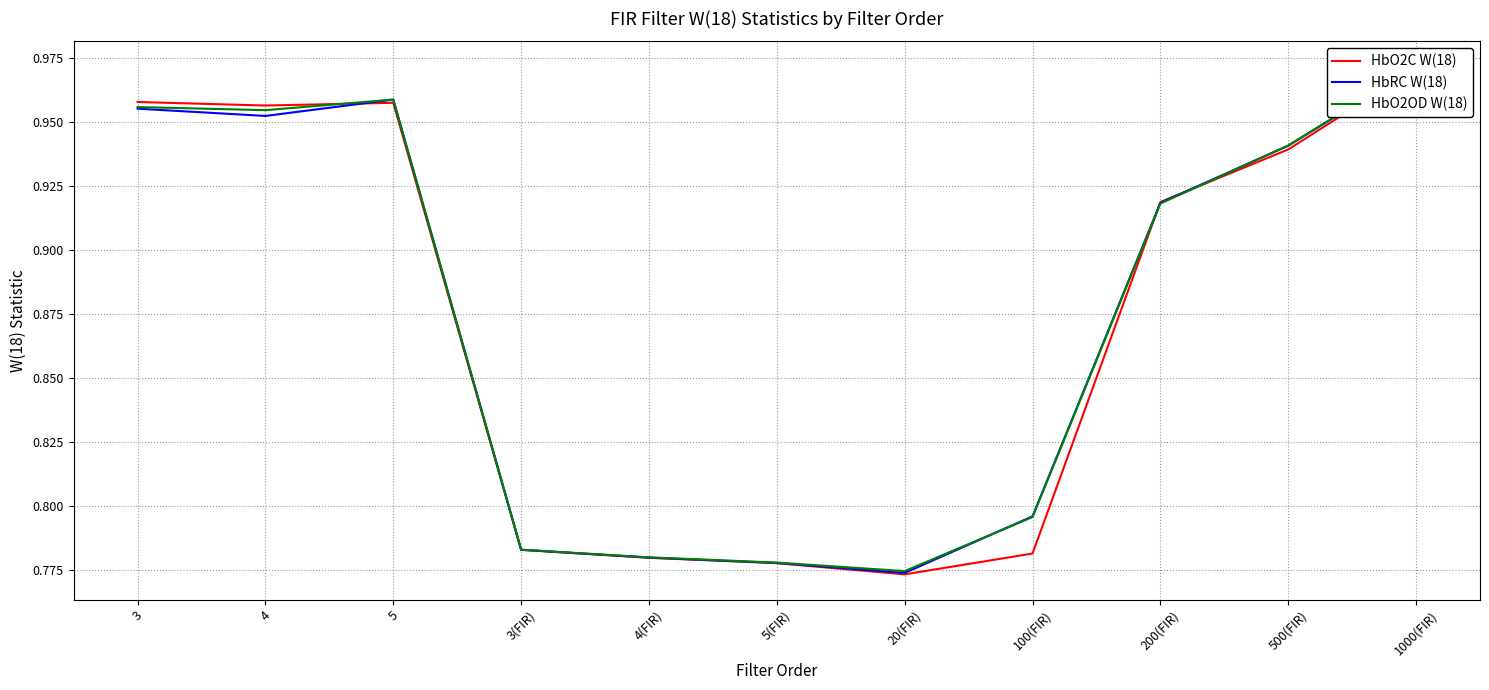

What is the label of the 3rd point from the left?

5